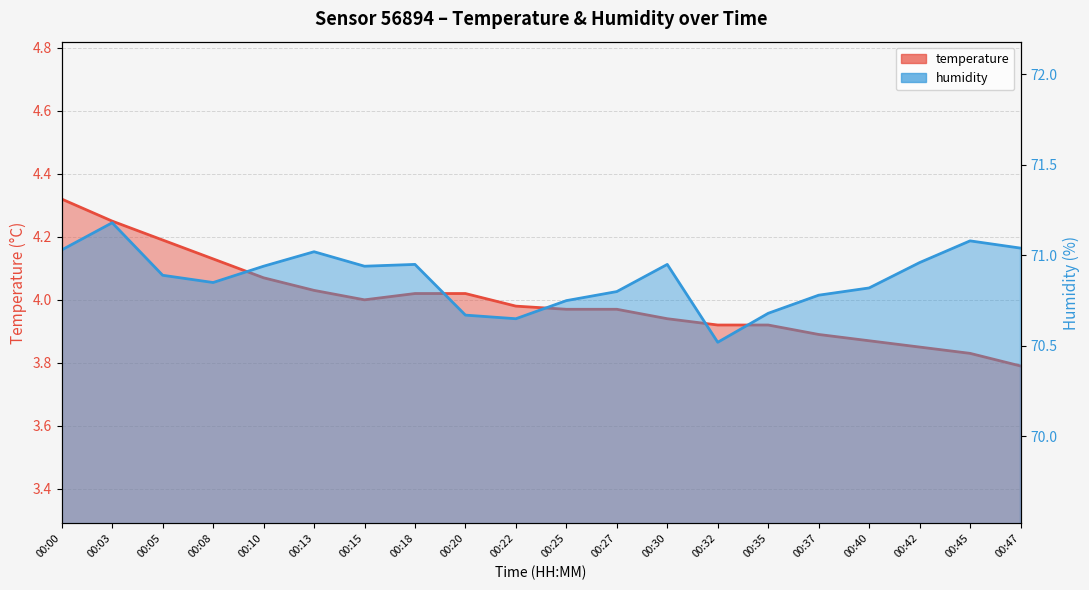

What is the difference between the maximum and second lowest values in the temperature series?

0.5